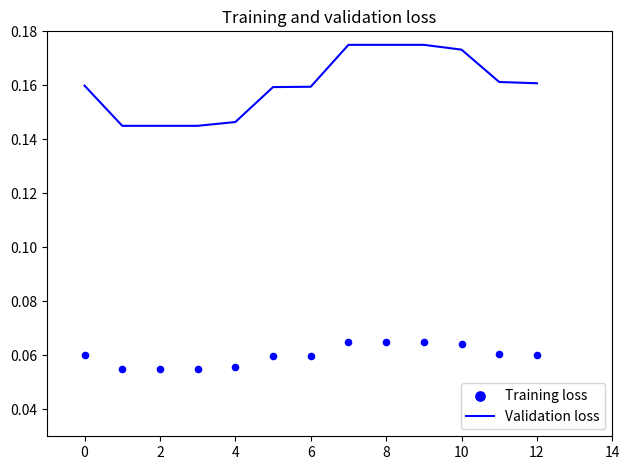

True or false: Validation loss has a value of 0.2 at 2.

False